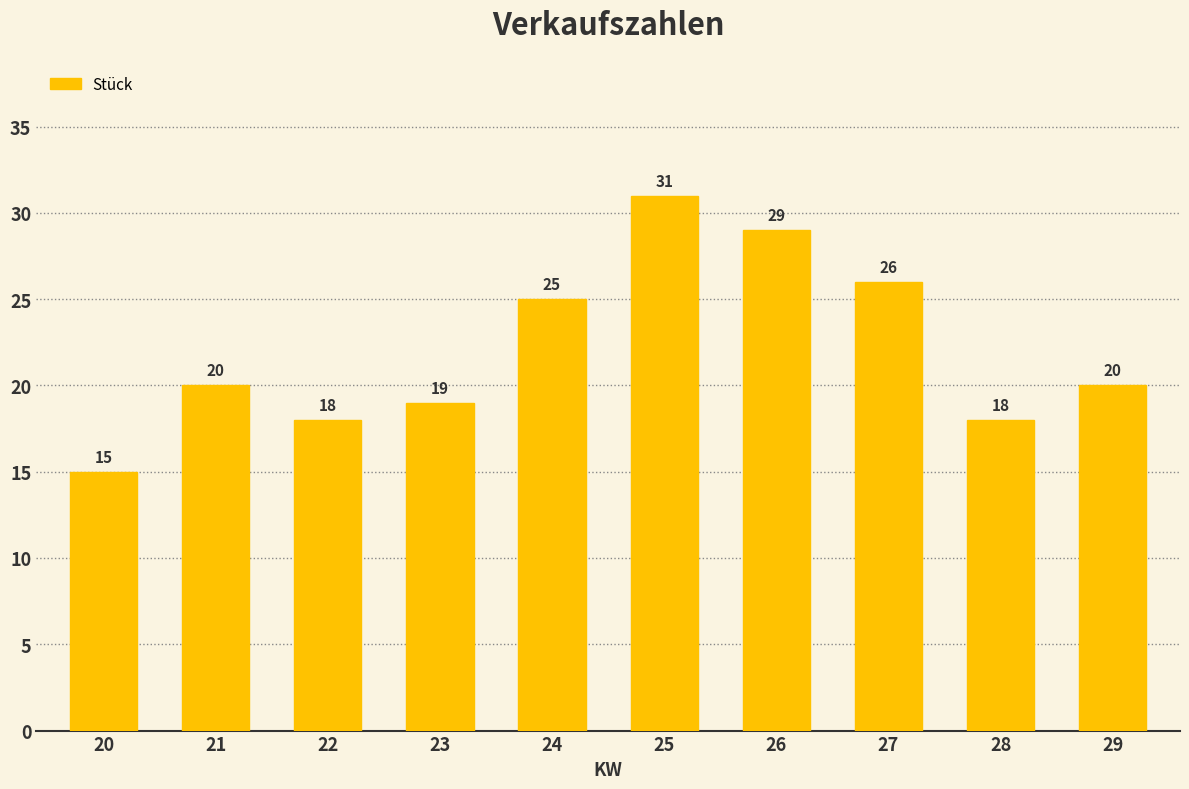

What is the maximum value shown in the chart?

31